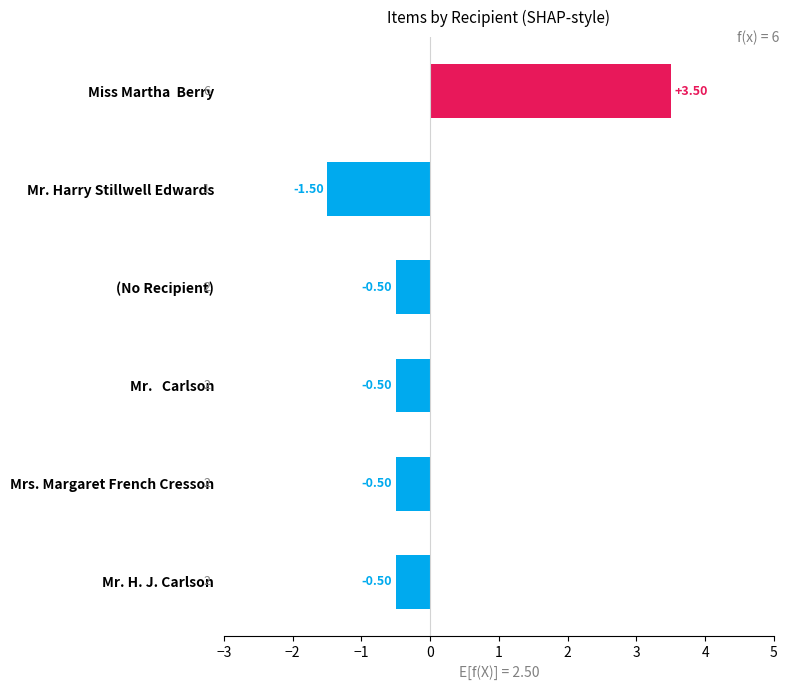

What is the difference between the values at Mrs. Margaret French Cresson and Miss Martha  Berry?

4.0